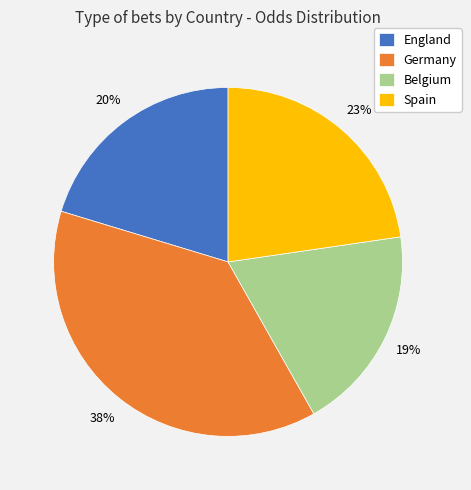

To the nearest percent, what percentage of the pie is Belgium?

19%